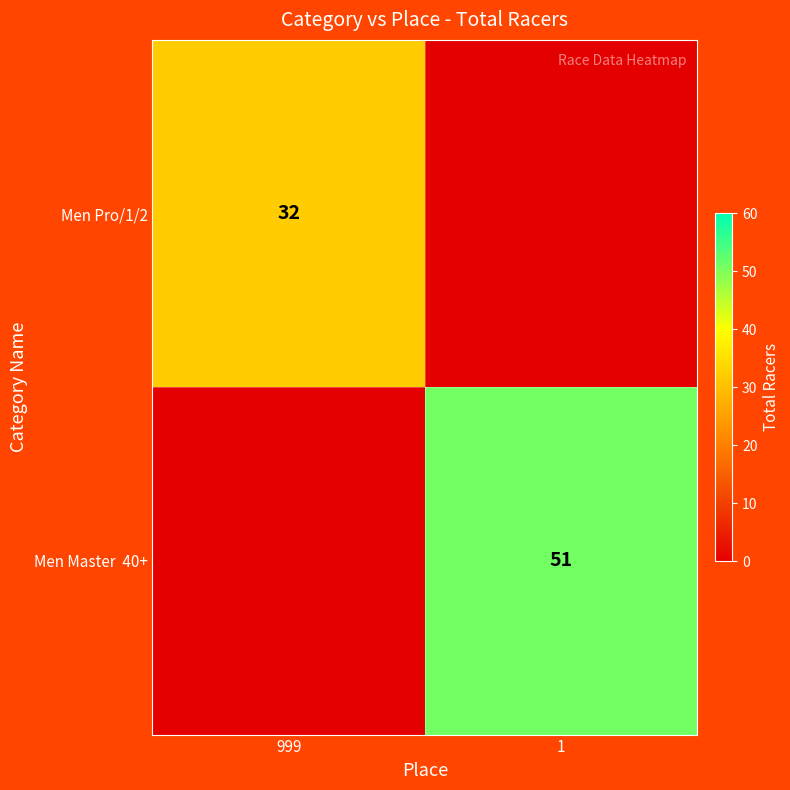

True or false: Men Pro/1/2 has a value of 32 at 999.

True